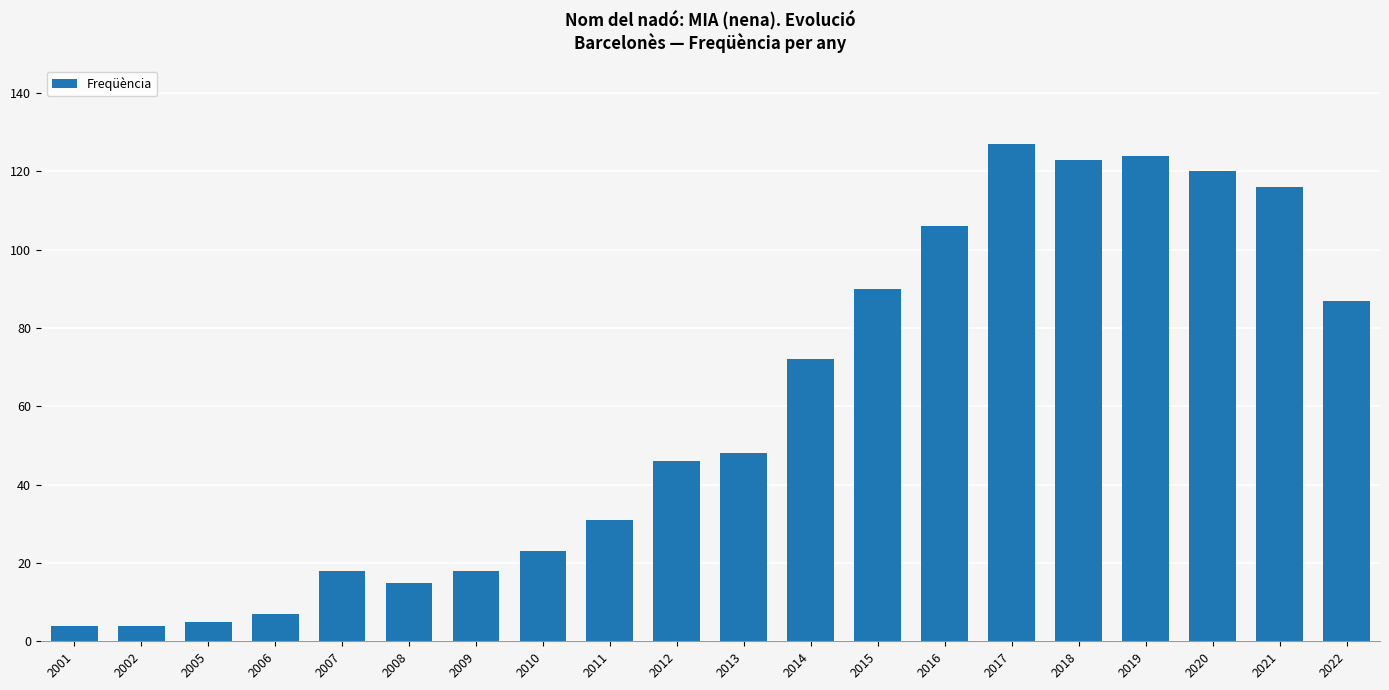

Count the number of data series in this chart.

1